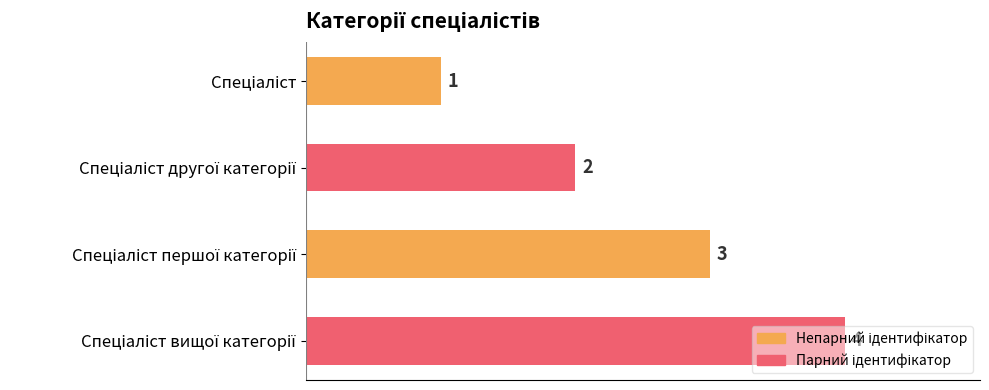

What is the smallest value displayed?

1